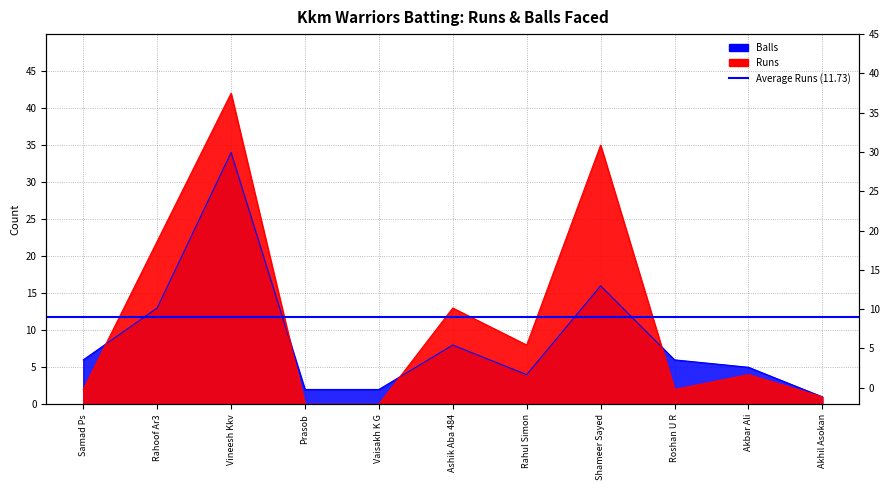

Which series has the largest range (max minus min)?

Runs